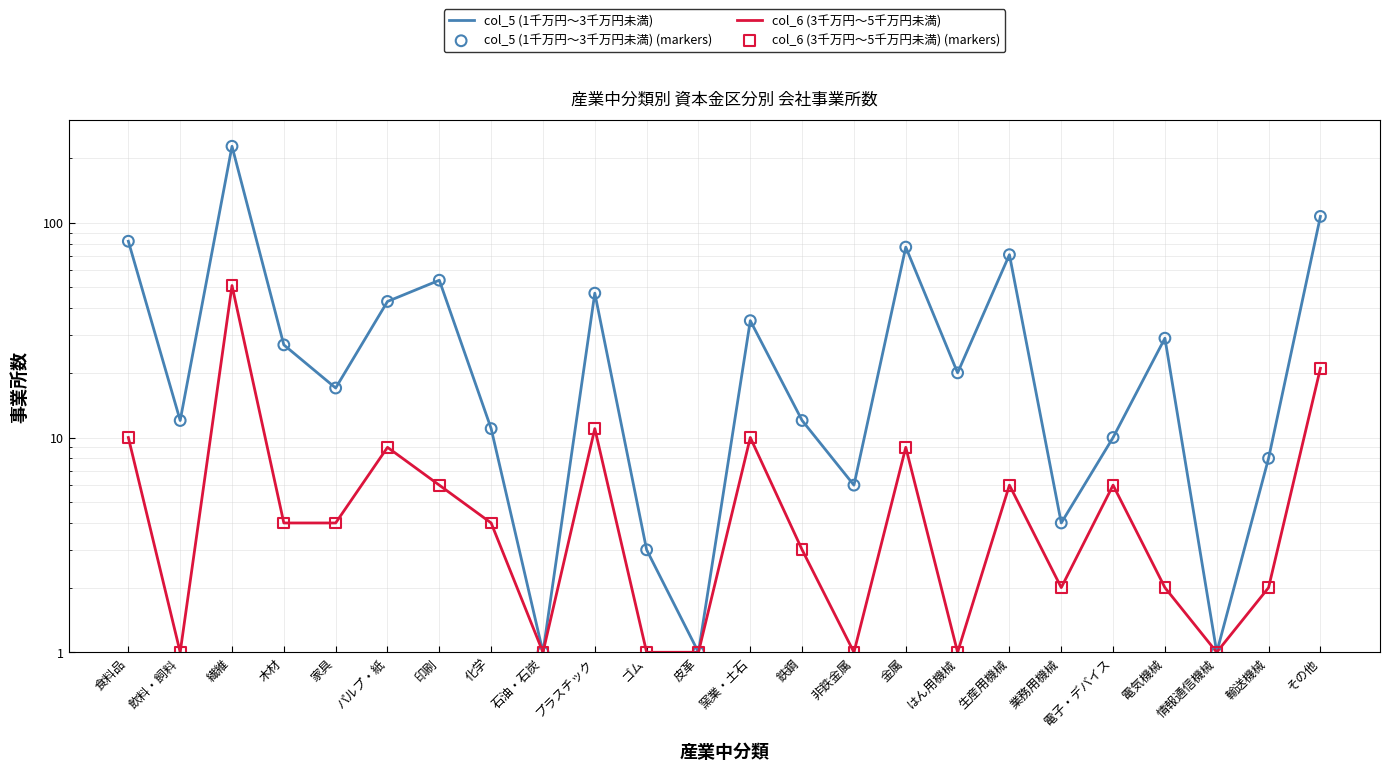

At how many categories does at least one series exceed 176?

1